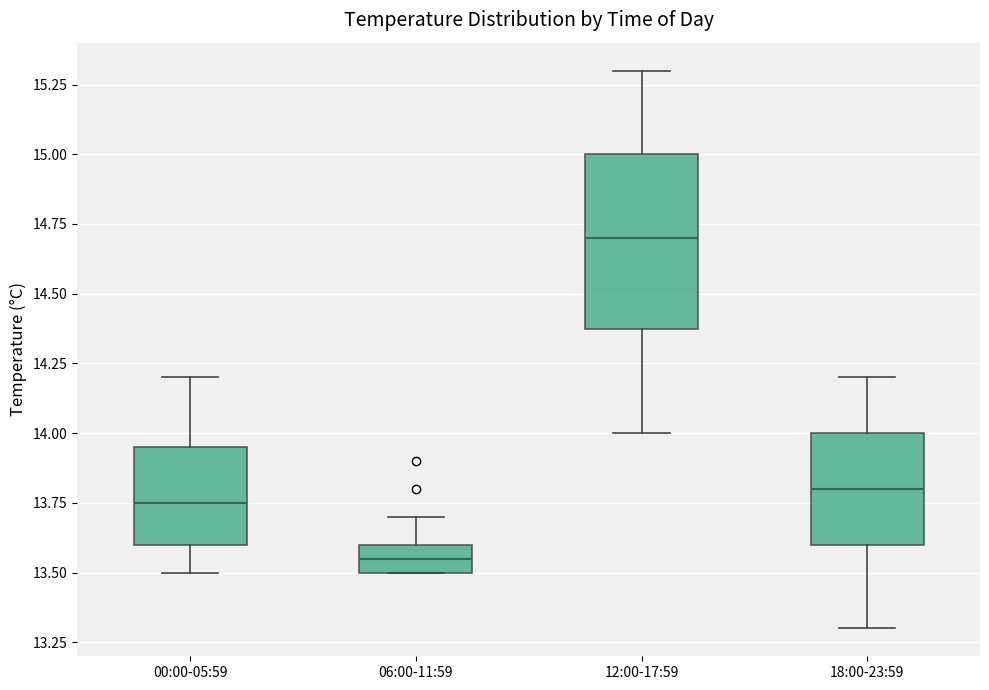

Reading left to right, transcribe this box plot: for each box, give where its median line is, the range the box spans, and where its two whiskers end, as read against the y-axis. The values are not printed on the chart, so give them approximately, as read against the axis.

00:00-05:59: median 13.75, box 13.60 to 13.95, whiskers 13.50 to 14.20
06:00-11:59: median 13.55, box 13.50 to 13.60, whiskers 13.50 to 13.70
12:00-17:59: median 14.70, box 14.40 to 15.00, whiskers 14.00 to 15.30
18:00-23:59: median 13.80, box 13.60 to 14.00, whiskers 13.30 to 14.20